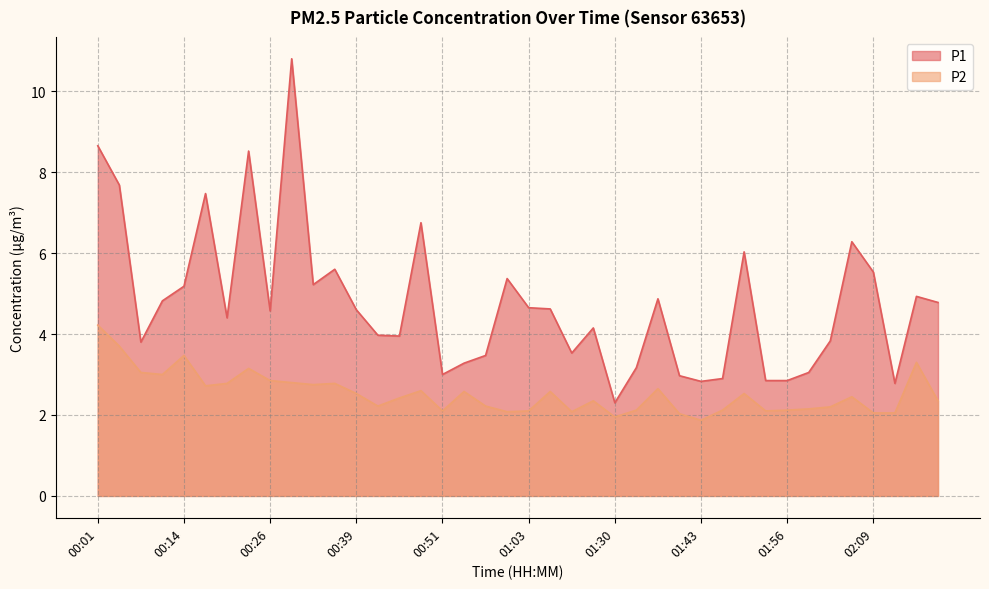

Rank the series by their maximum value, from lowest to highest.

P2, P1